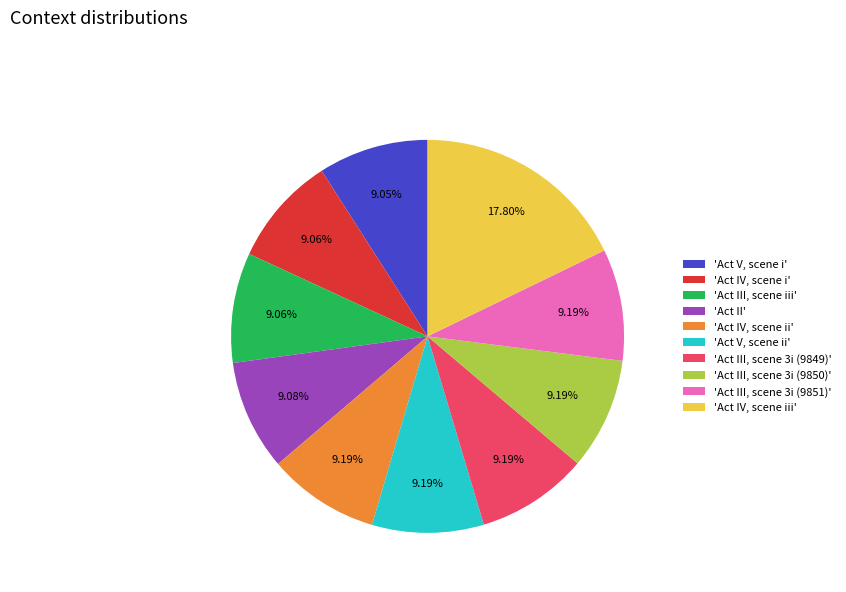

How many slices are in this pie chart?

10